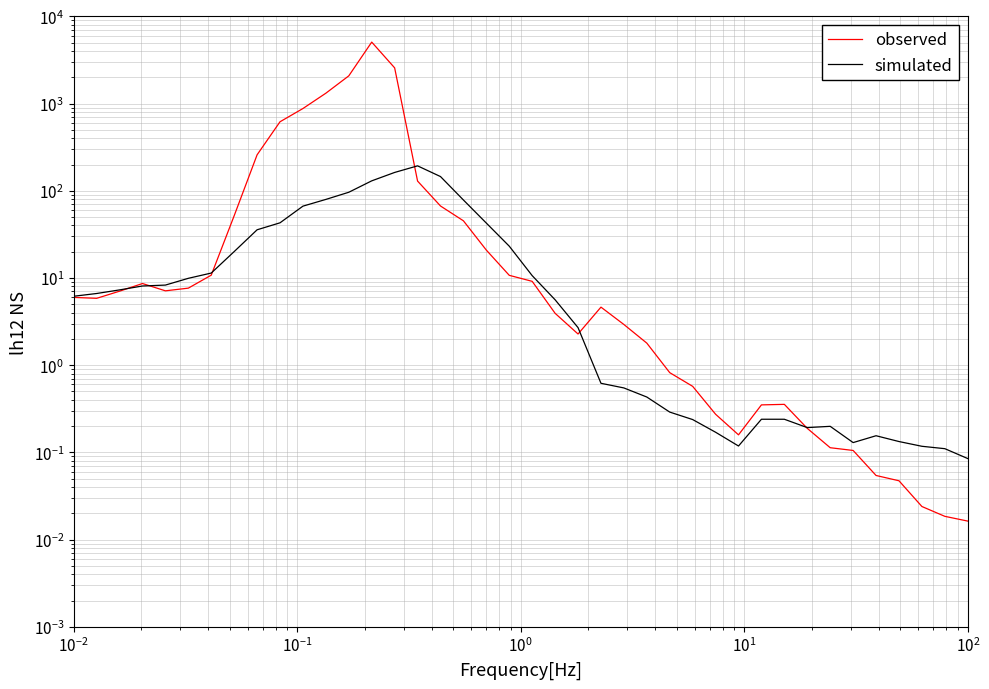

How many lines are shown in the chart?

2